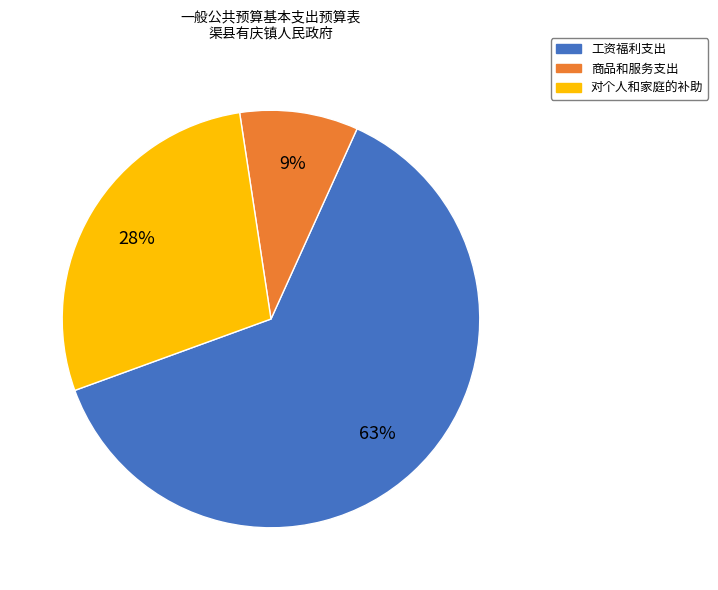

How many slices are in this pie chart?

3